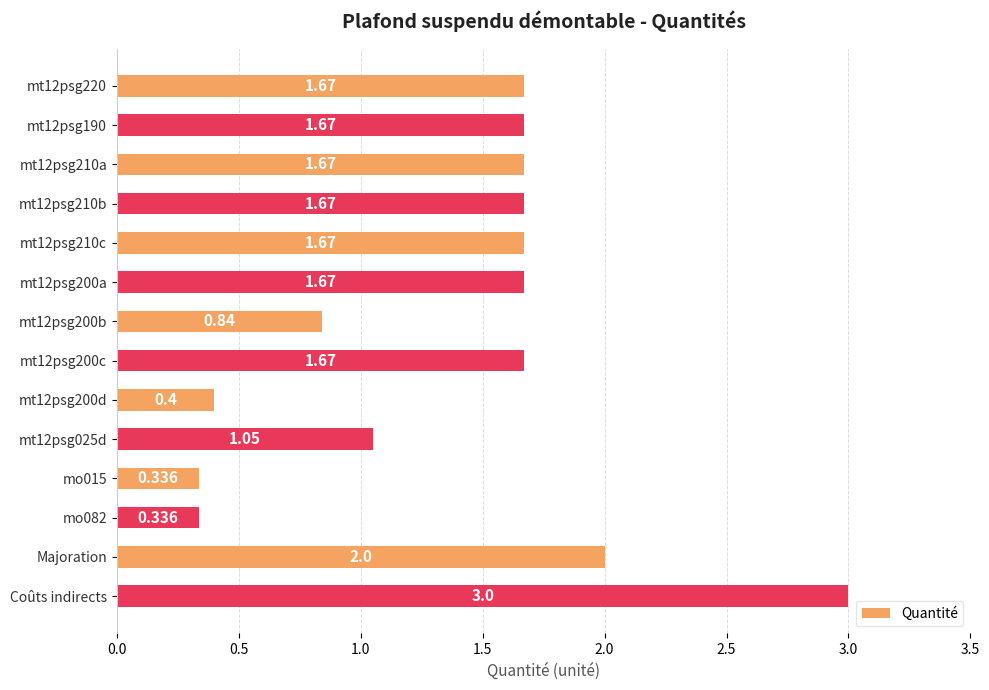

How many data points does each series have?

14